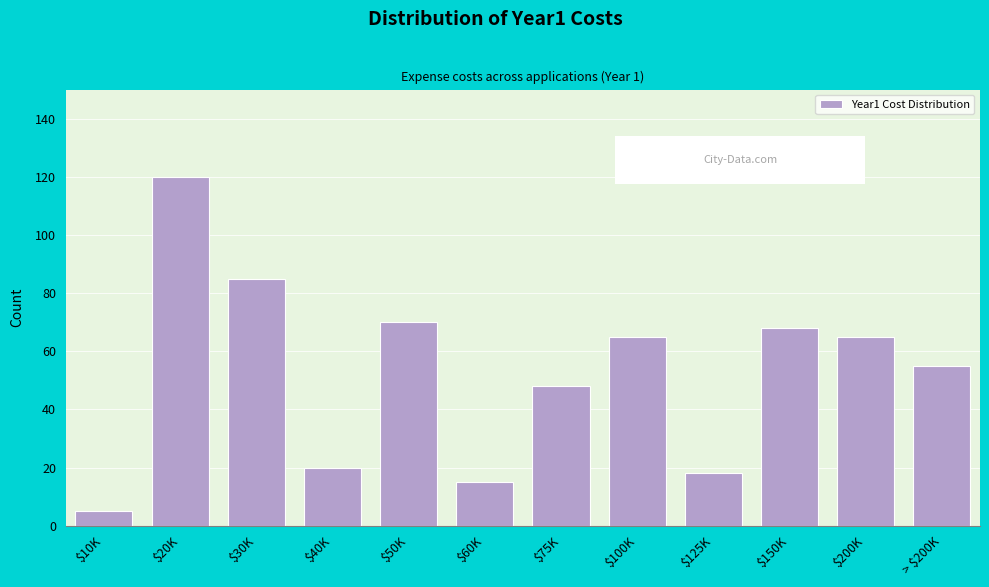

Reading left to right, extract all data points from this chart.

5	120	85	20	70	15	48	65	18	68	65	55